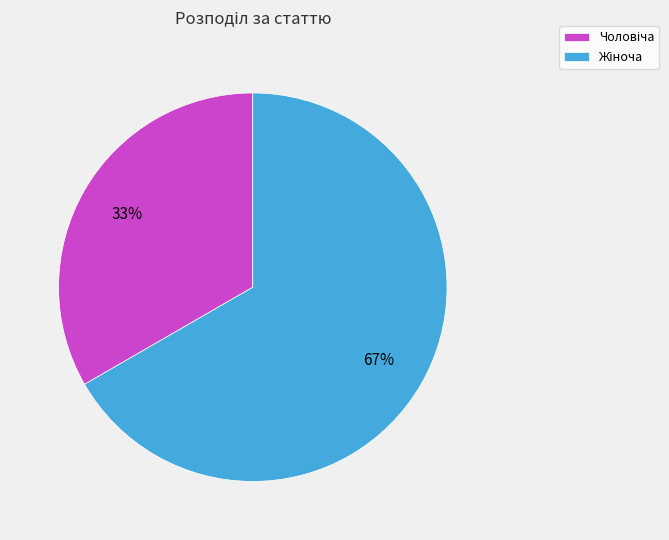

To the nearest percent, what is the average slice percentage?

50%